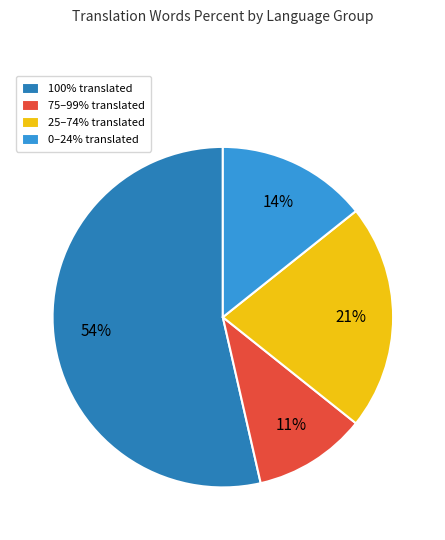

True or false: 25–74% translated accounts for 21% of the total.

True